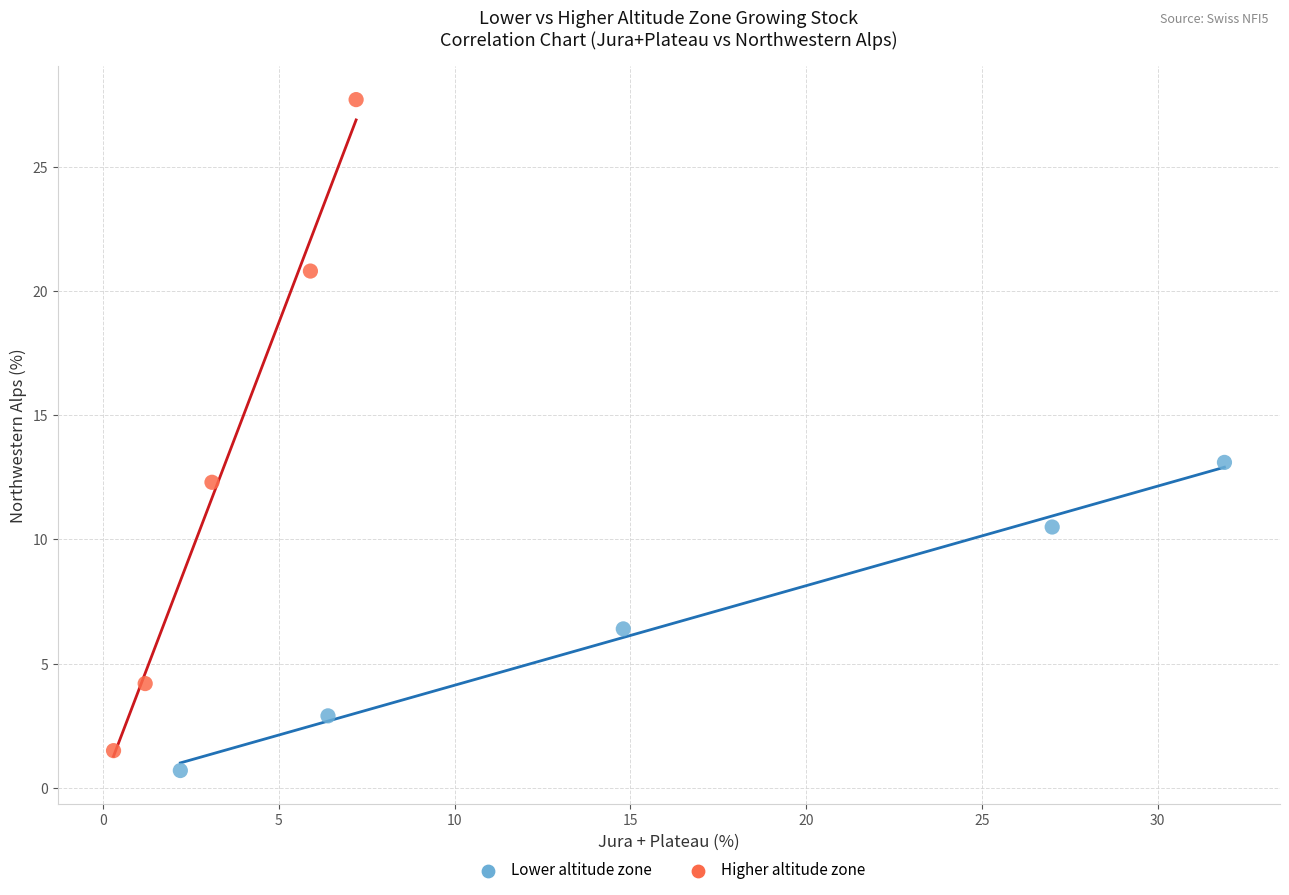

Which series reaches the minimum Y coordinate?

Lower altitude zone